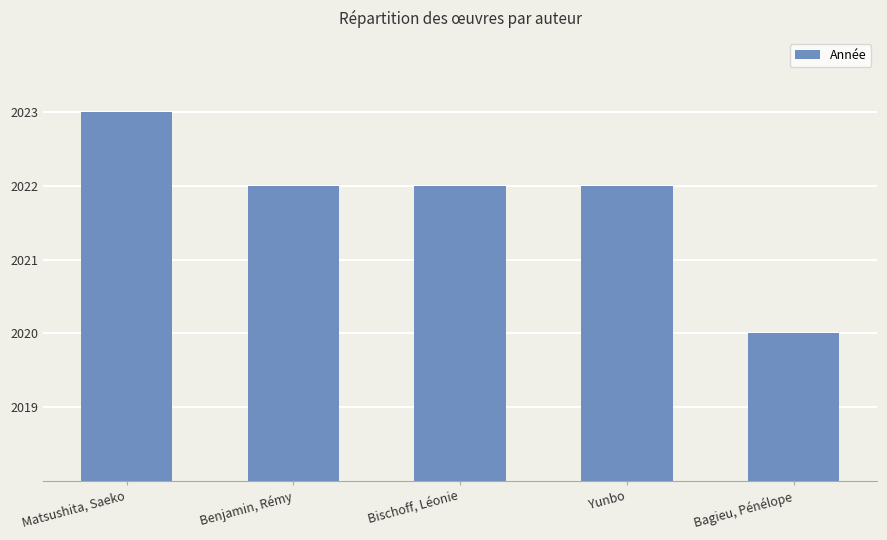

What is the difference between the maximum and minimum values?

3